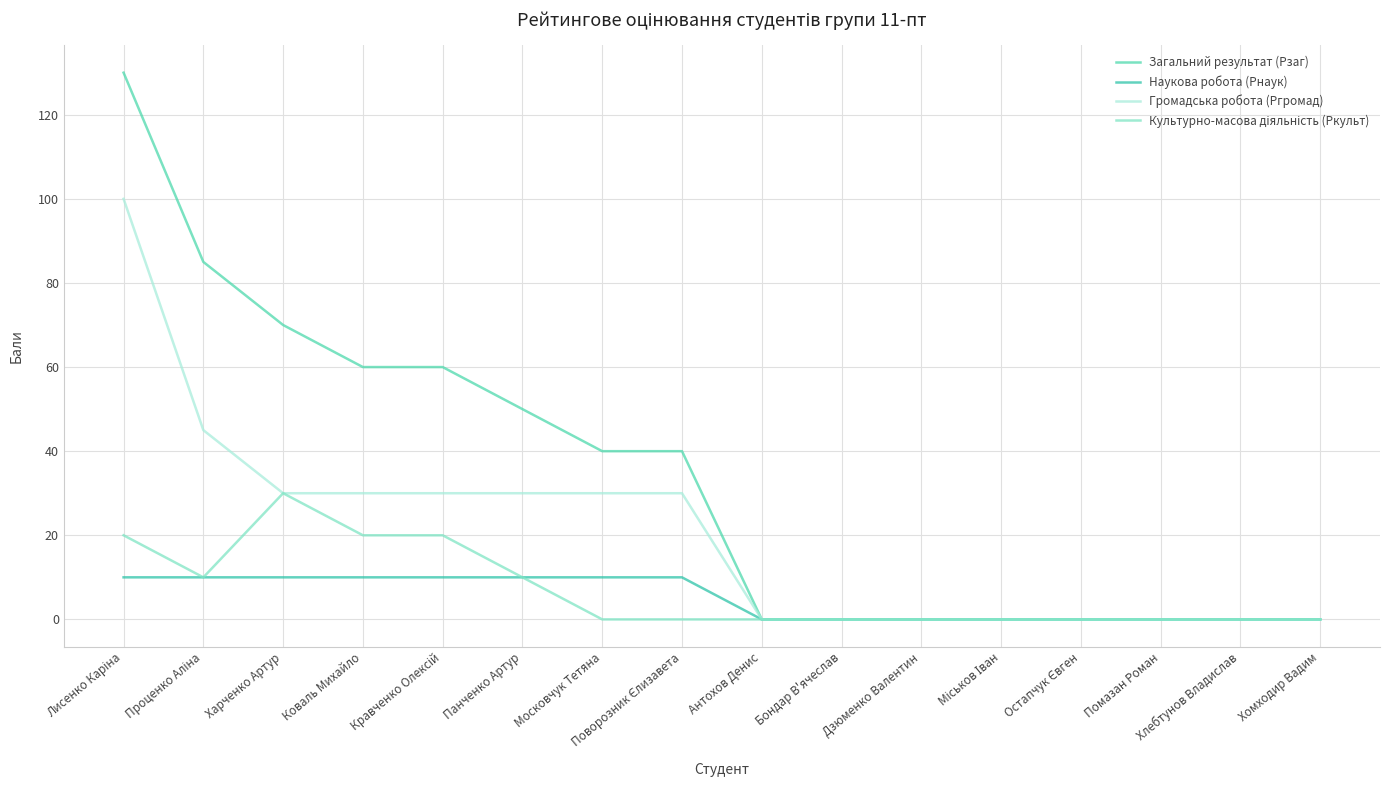

How many lines are shown in the chart?

4